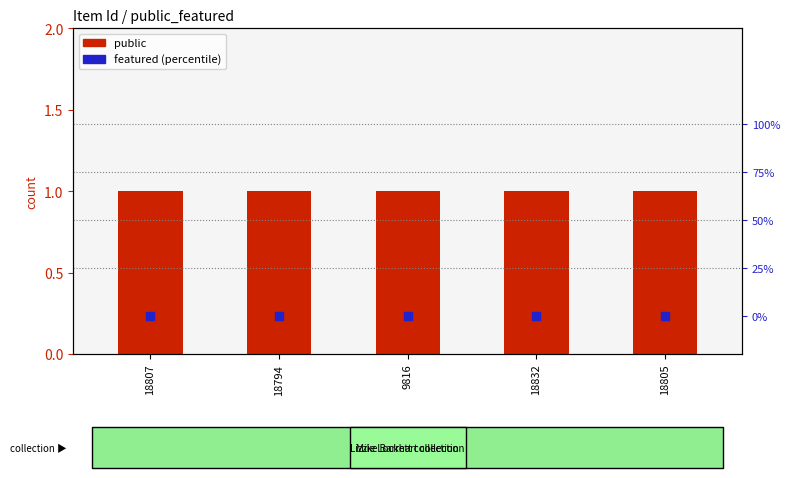

Which series reaches the maximum Y coordinate?

public